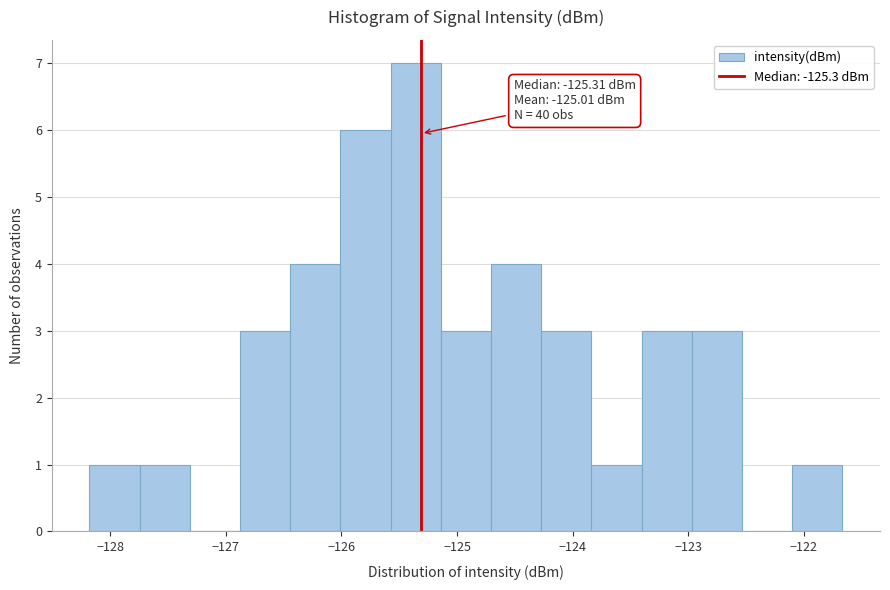

Over which range of the x-axis is the bar tallest?

-125.6 to -125.1